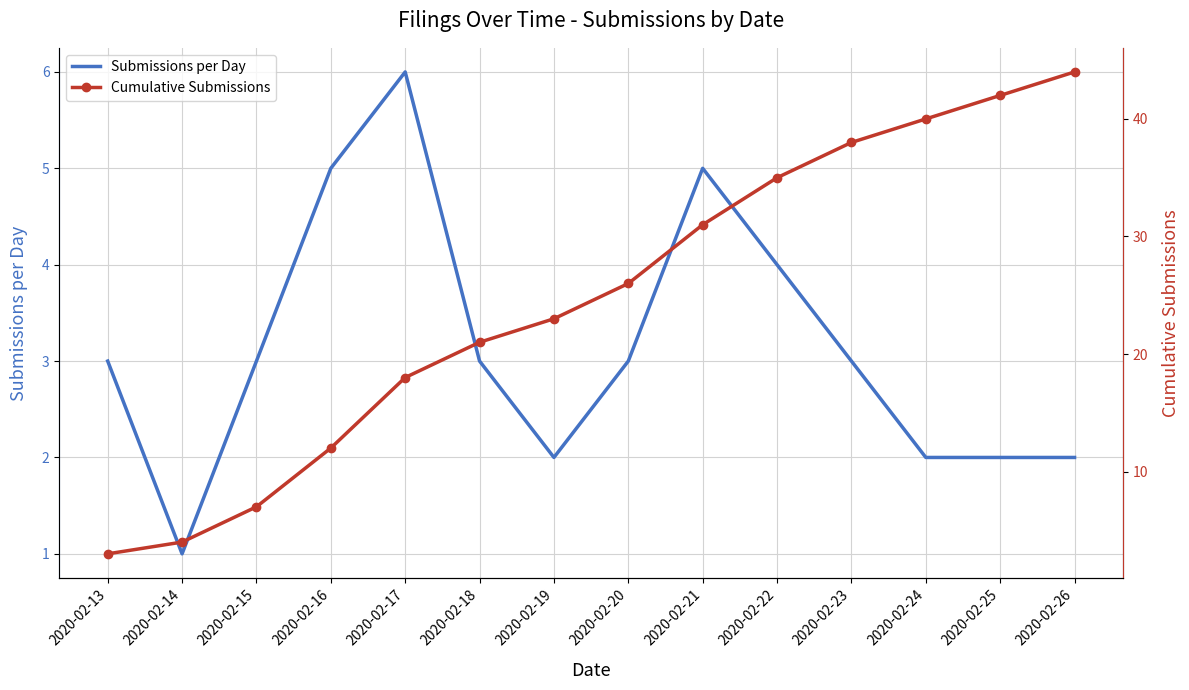

Which series has the largest total across all categories?

Cumulative Submissions